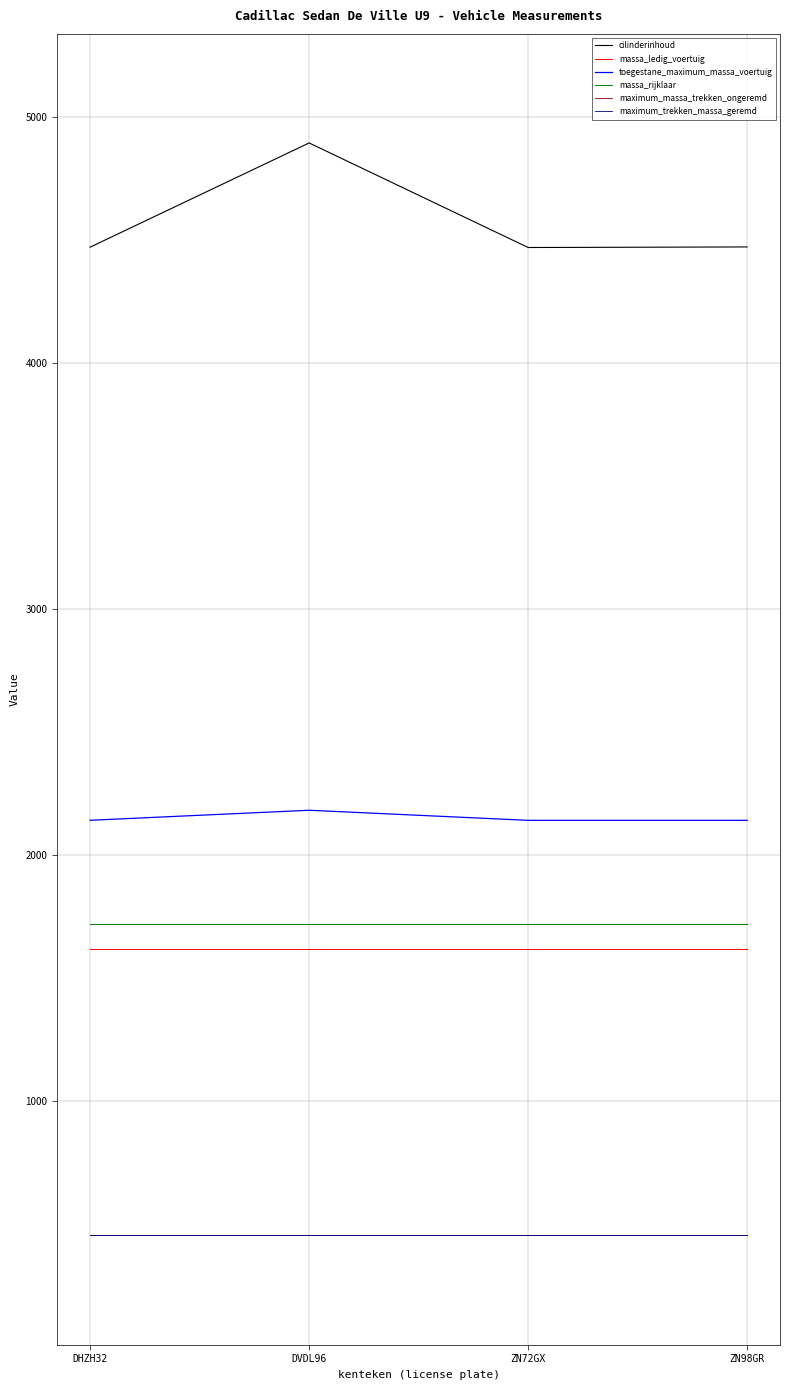

Which series has the largest range (max minus min)?

cilinderinhoud